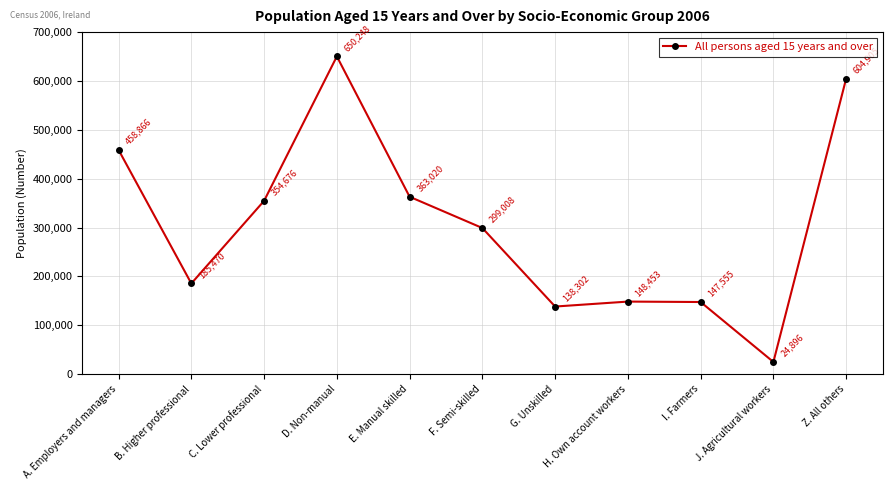

What is the average value?

306854